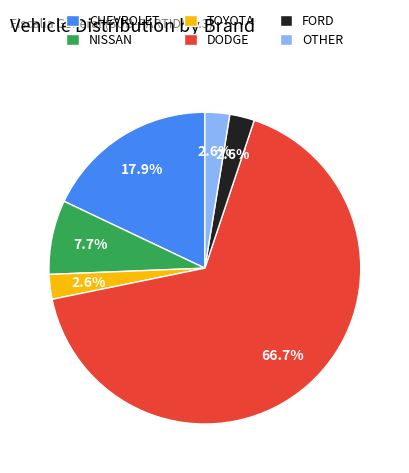

Which category has the biggest portion of the pie?

DODGE